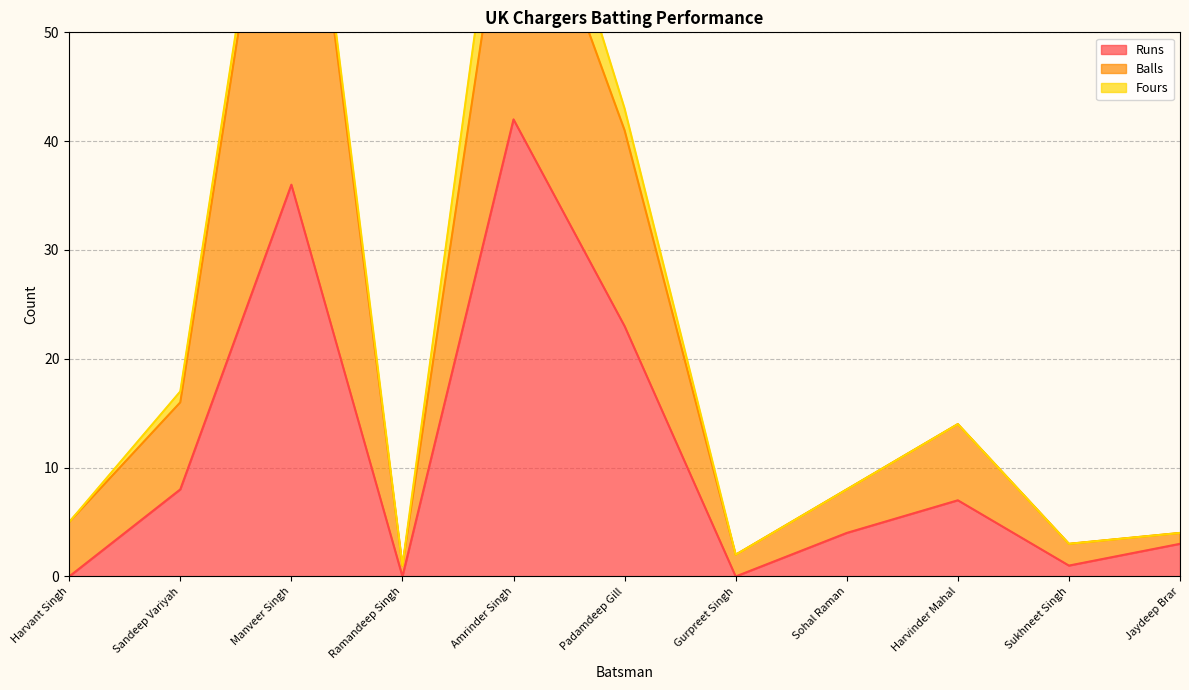

Where is the first local minimum for Fours?

Ramandeep Singh